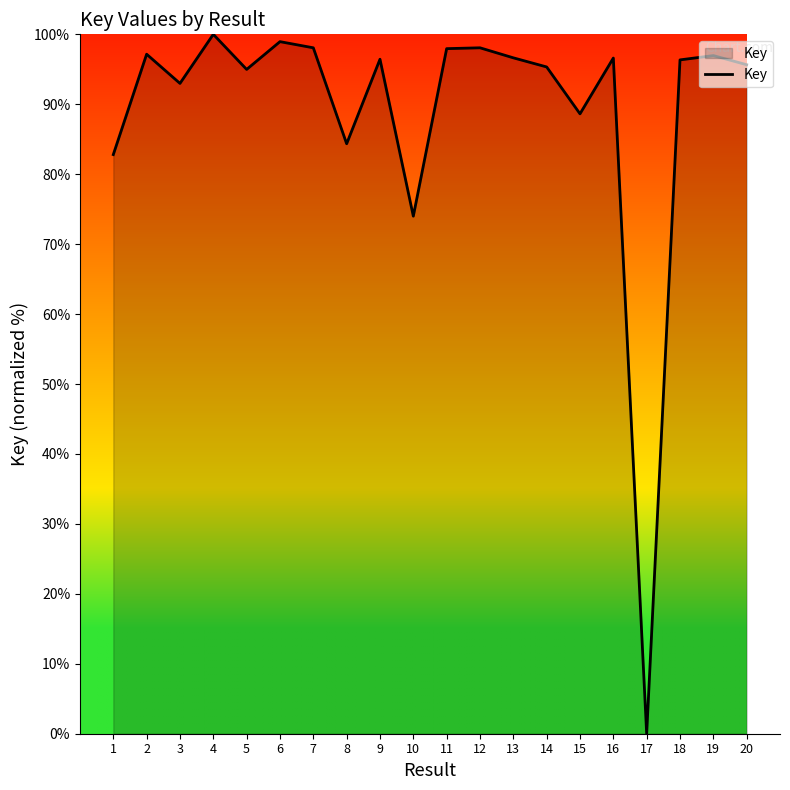

What value does the data have at 14?

95.3